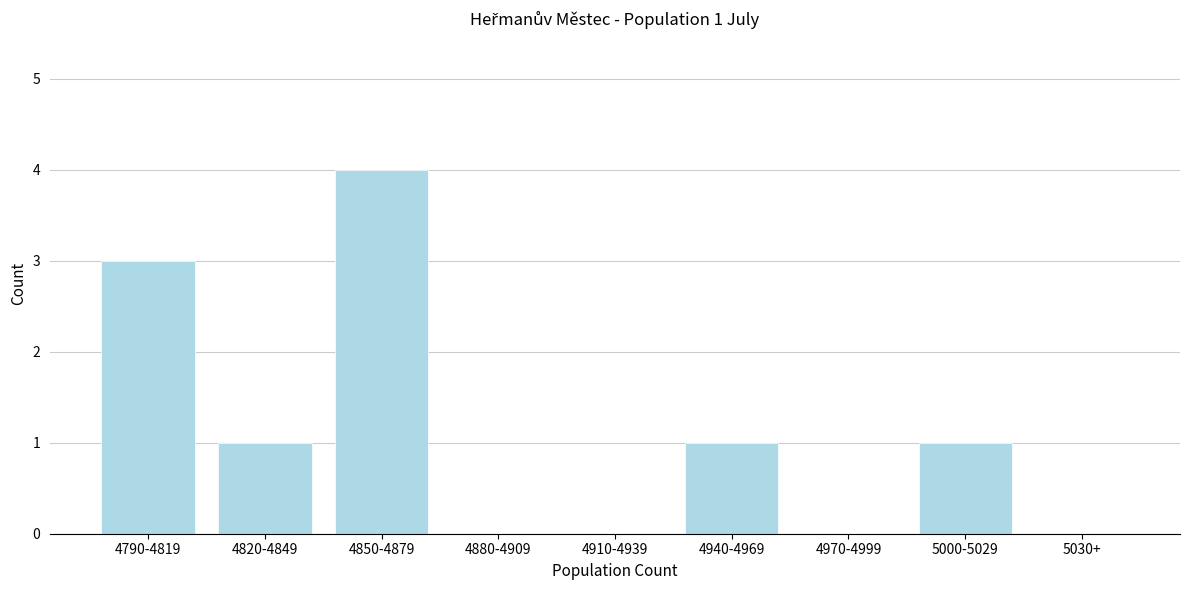

Reading left to right, extract all data points from this chart.

4790-4819=3	4820-4849=1	4850-4879=4	4880-4909=0	4910-4939=0	4940-4969=1	4970-4999=0	5000-5029=1	5030+=0